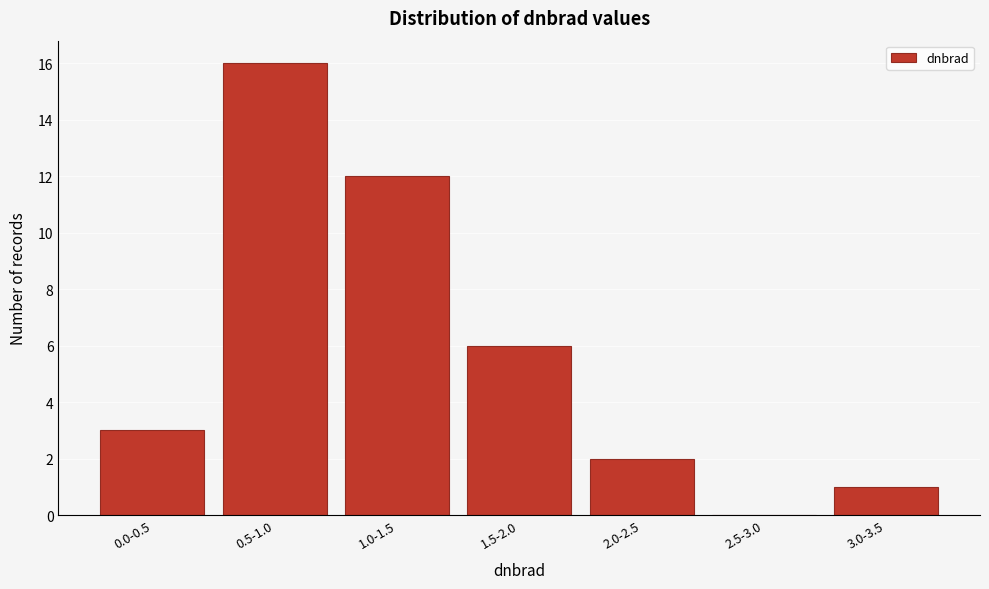

Reading left to right, list all the values displayed in this chart.

0.0-0.5=3	0.5-1.0=16	1.0-1.5=12	1.5-2.0=6	2.0-2.5=2	2.5-3.0=0	3.0-3.5=1